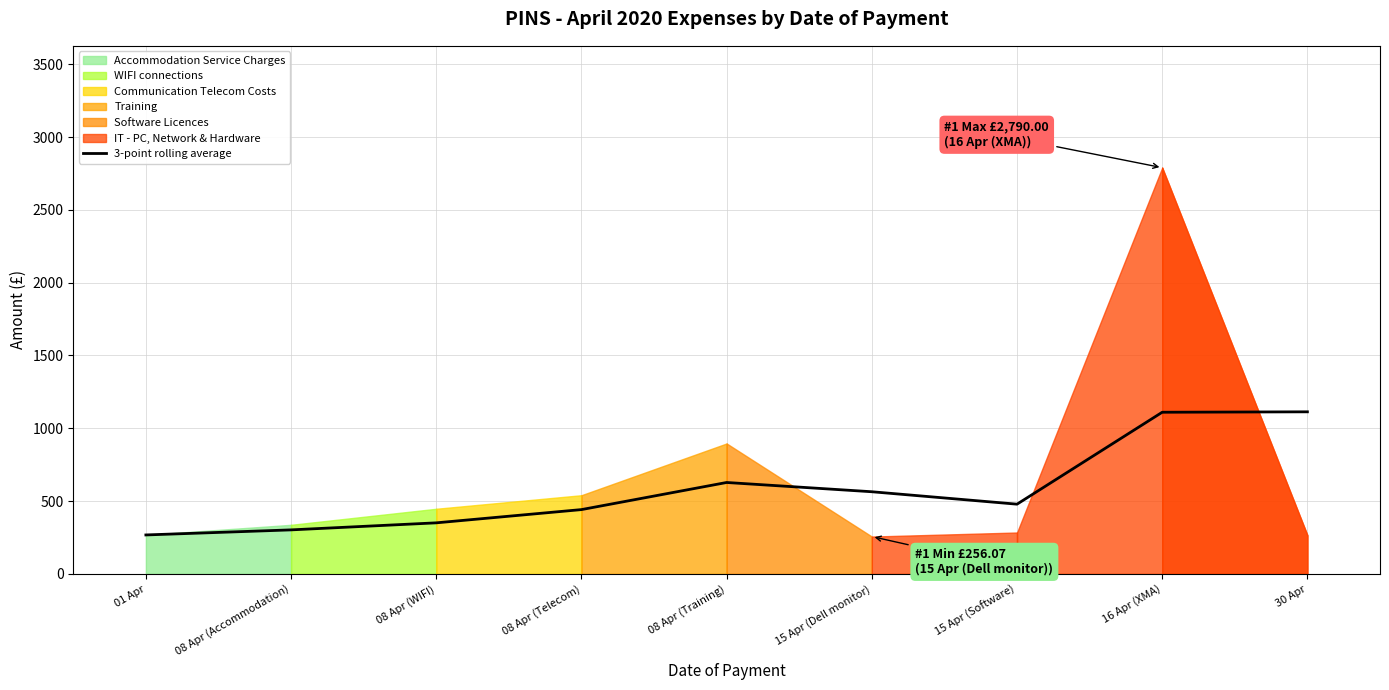

At which label does the data first exceed 478?

08 Apr (Training)